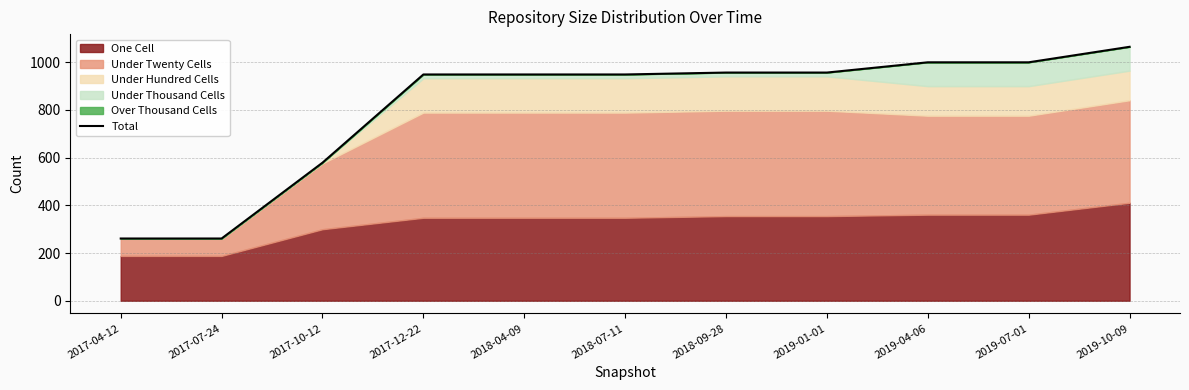

What is the difference between the maximum and minimum values?

804